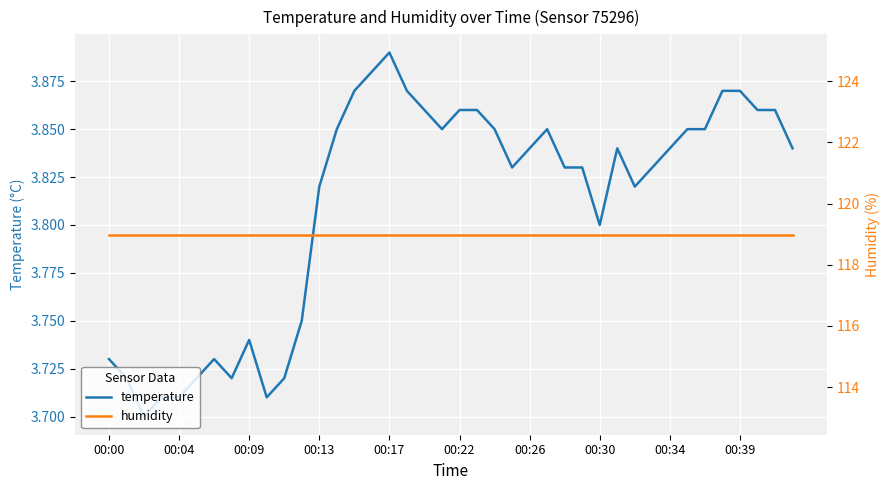

True or false: humidity has a value of 174.6 at 13.

False